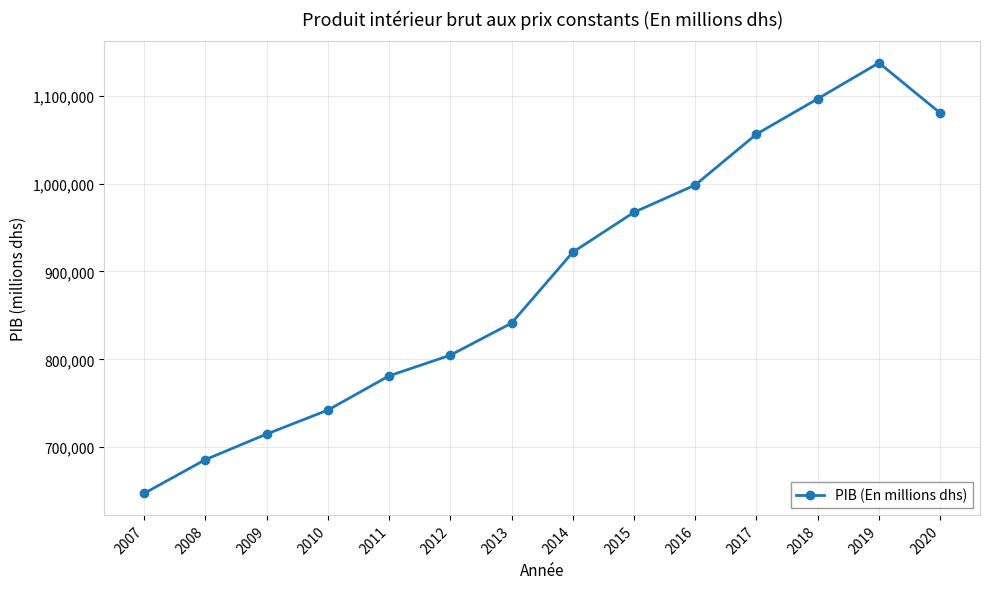

Where is the first local maximum?

2019